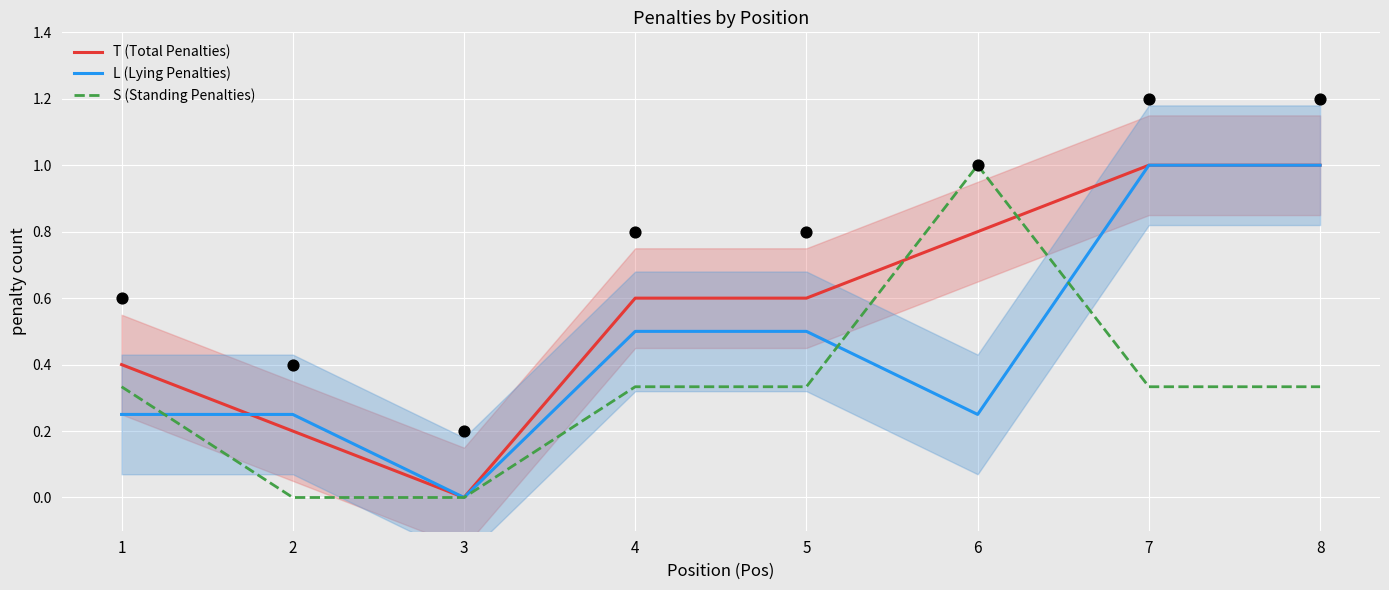

Which series contains the highest Y value?

T (Total Penalties)